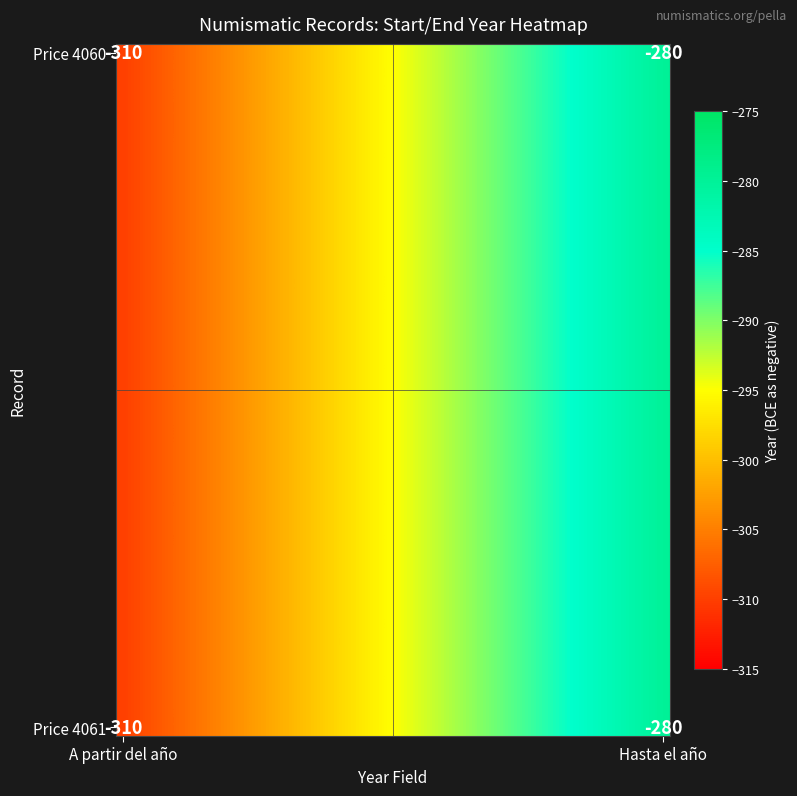

Between 21 and 14, which is larger?

21